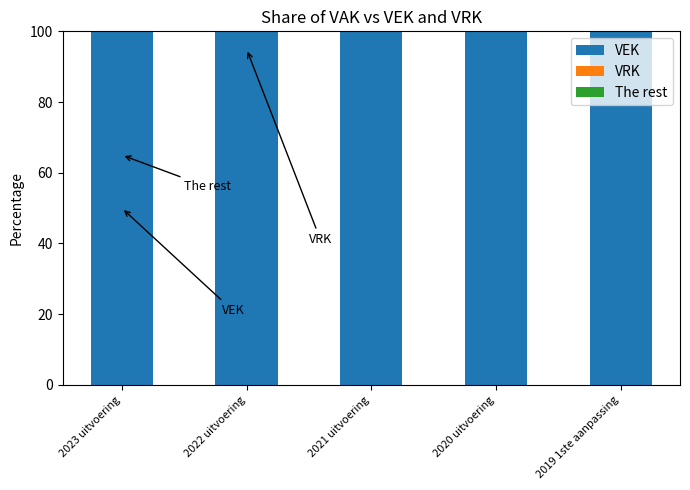

Between 2020 uitvoering and 2022 uitvoering, which is larger?

2020 uitvoering